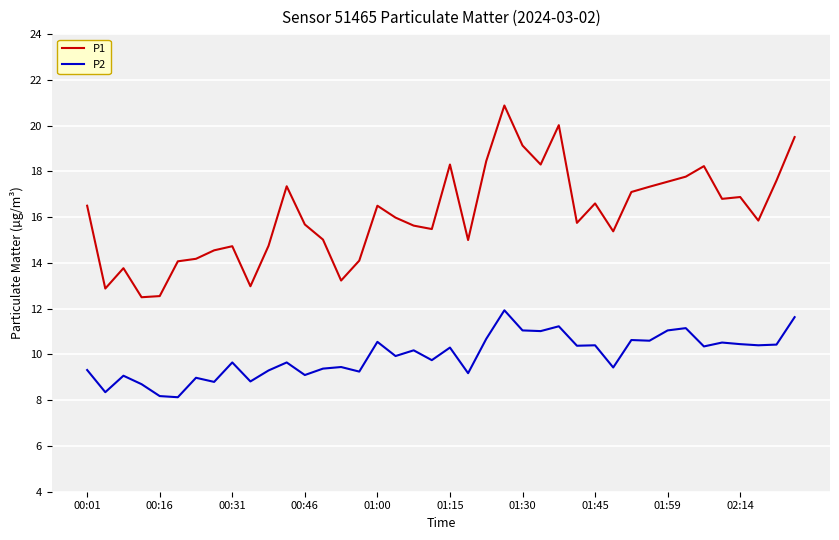

Count the number of data series in this chart.

2